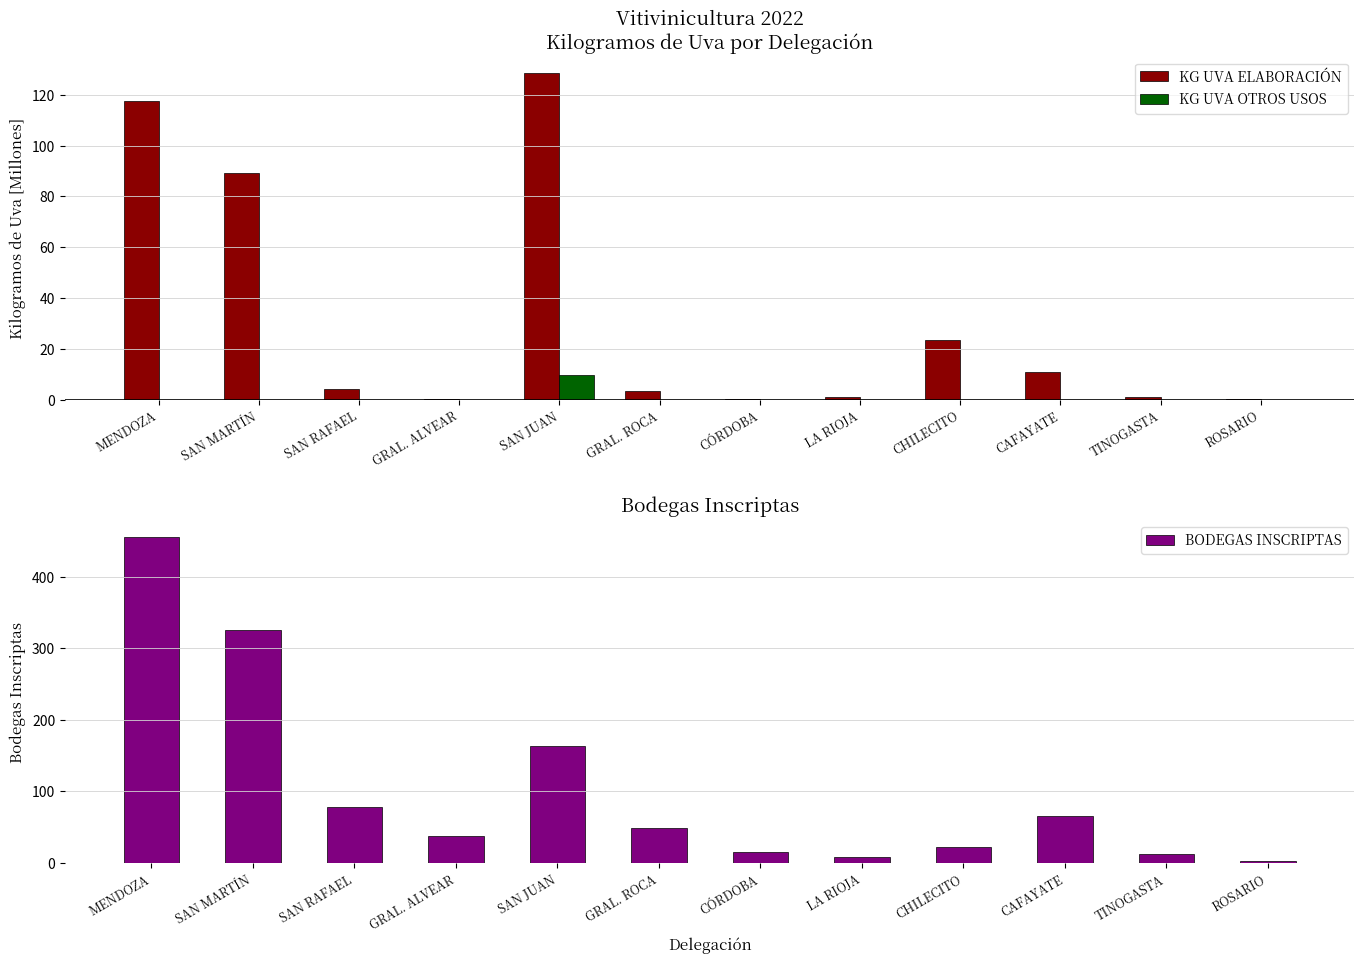

Which category has the highest value across all series?

MENDOZA